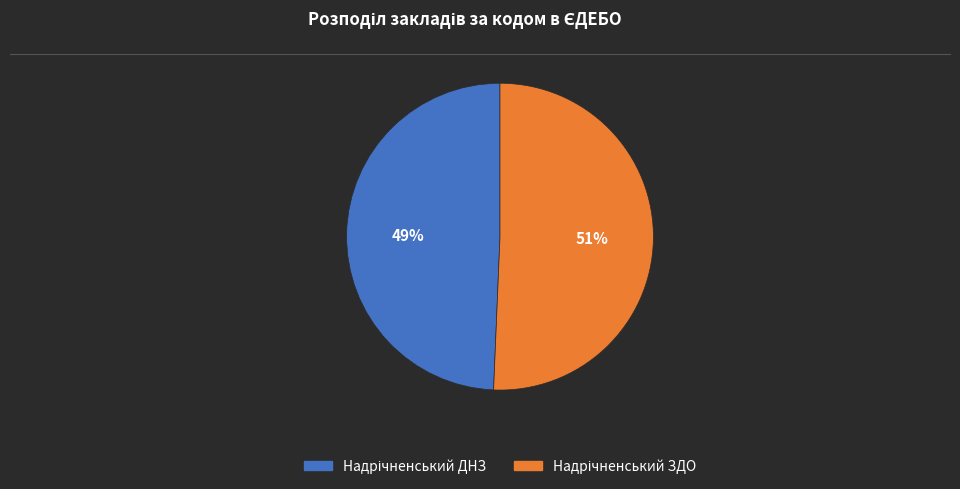

Is there a majority slice in this chart?

Yes